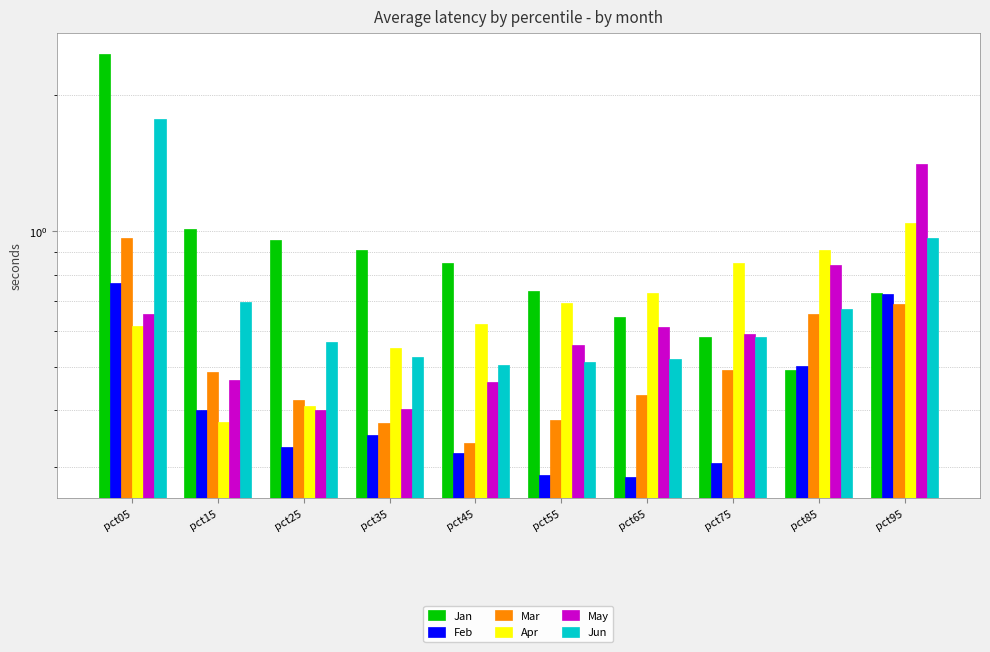

True or false: May has a value of 2.5 at pct95.

False